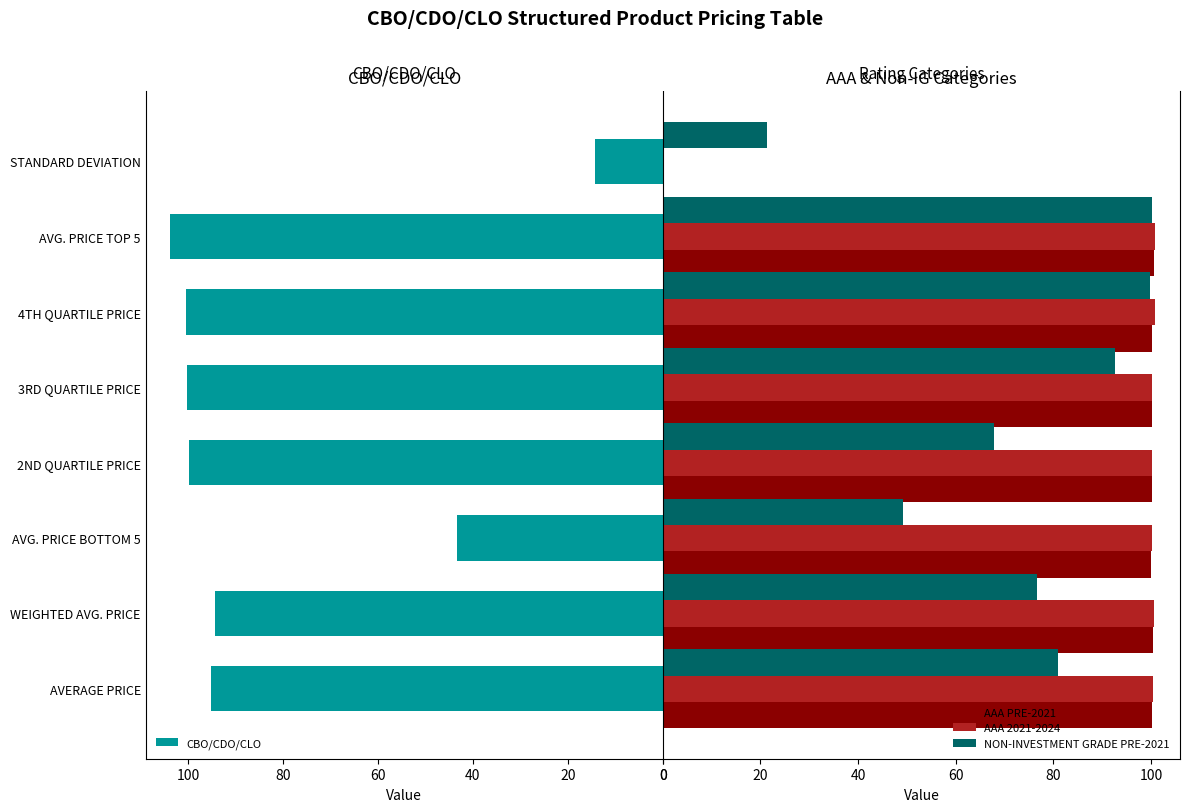

What is the sum of all AAA PRE-2021 values?

702.4